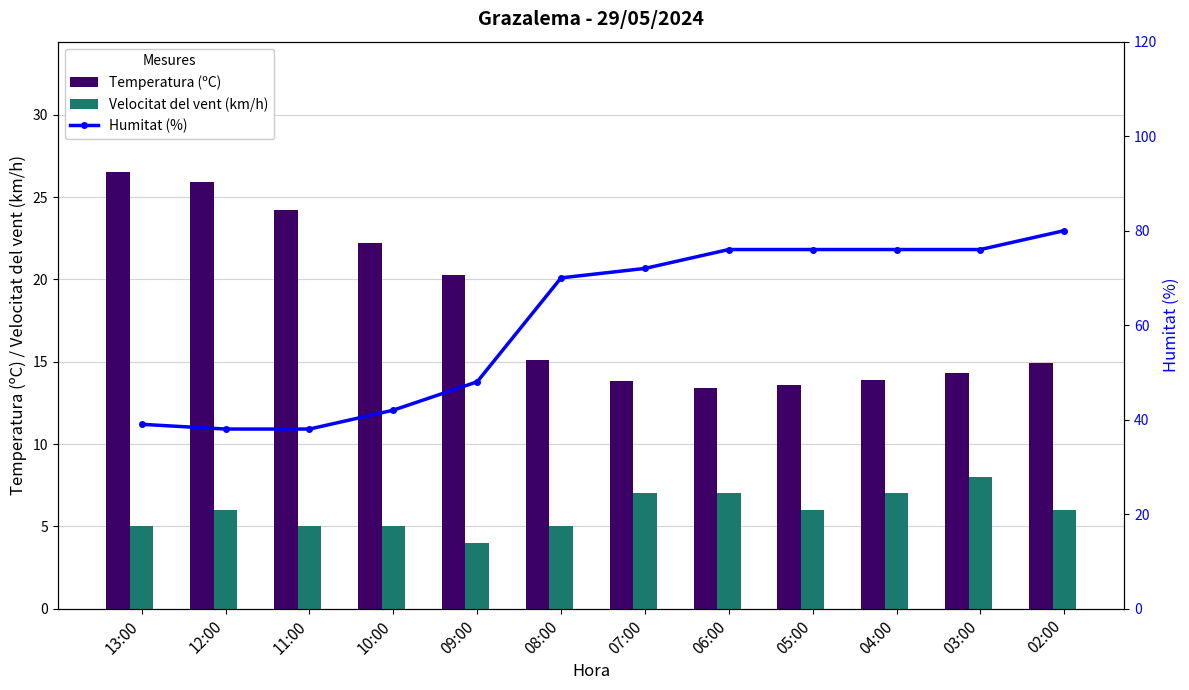

At which category does the chart reach its peak across all series?

02:00